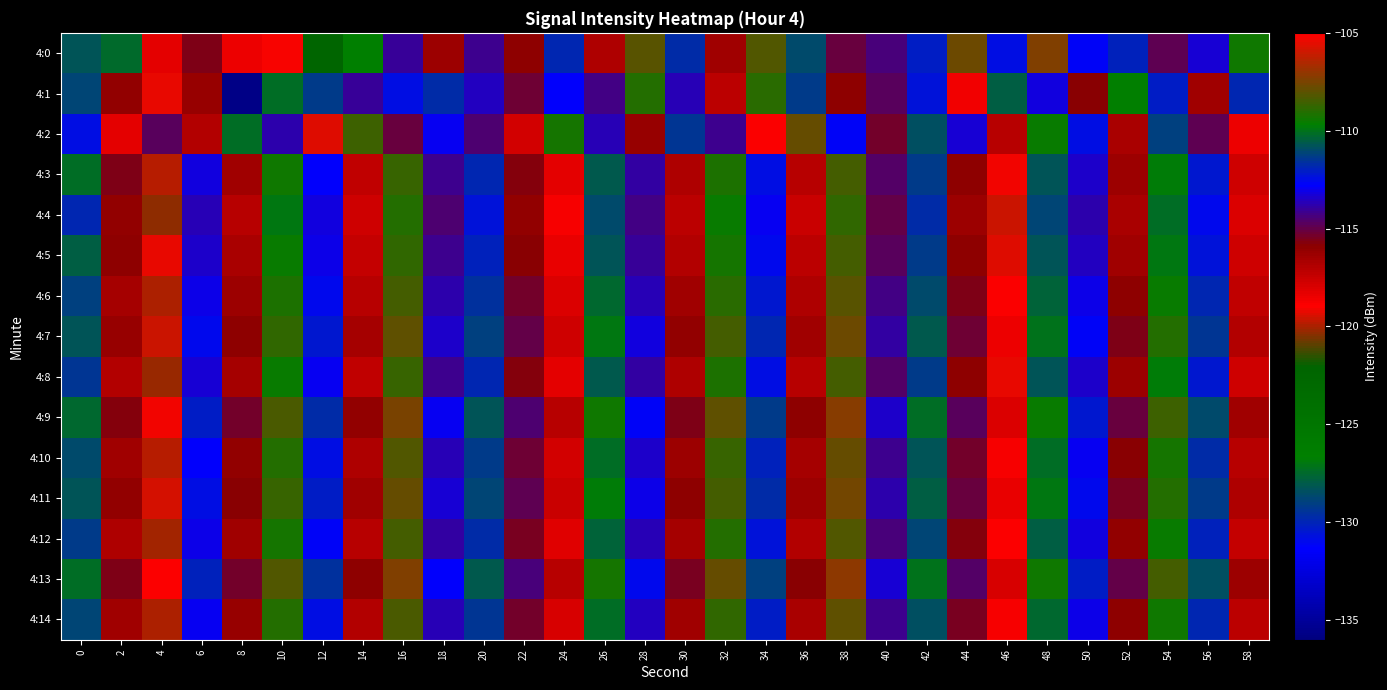

Which series has the largest range (max minus min)?

4:1